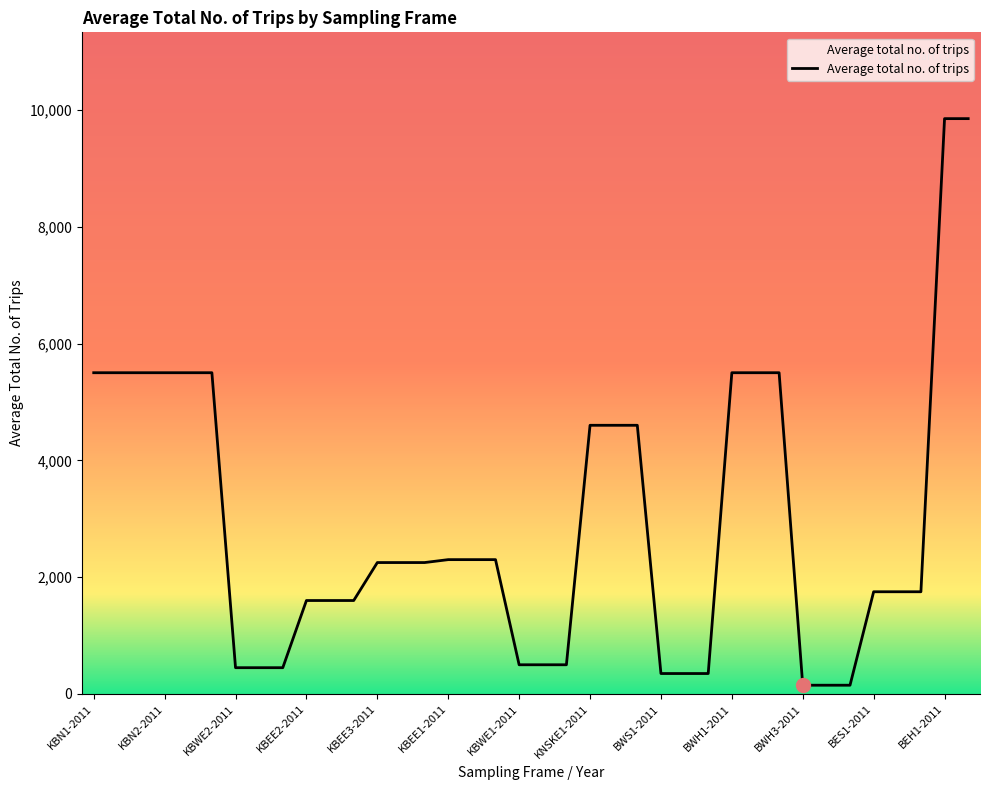

What is the greatest value displayed?

9850